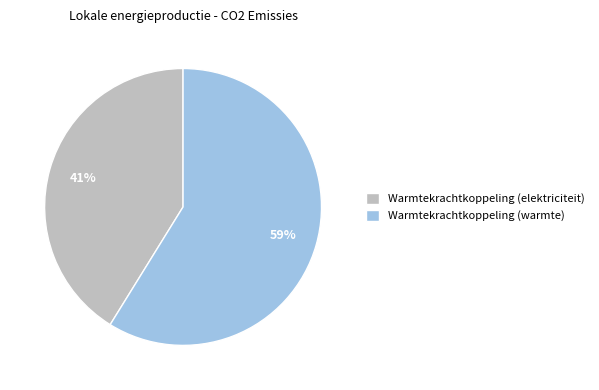

Which has a higher value, Warmtekrachtkoppeling (elektriciteit) or Warmtekrachtkoppeling (warmte)?

Warmtekrachtkoppeling (warmte)